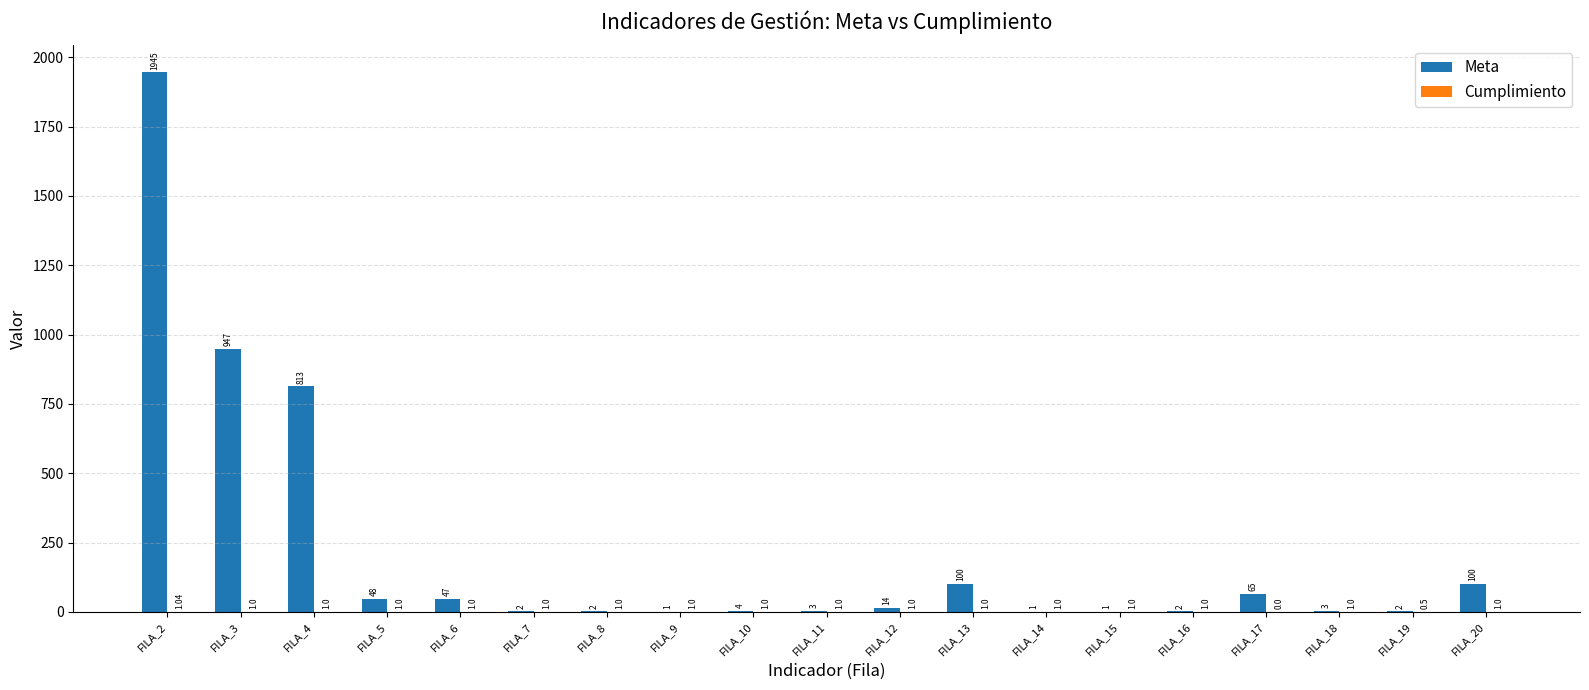

What is the total value across all series at FILA_10?

5.0